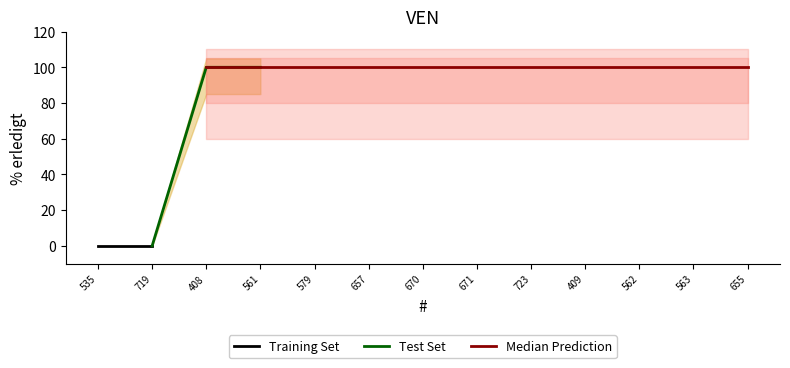

What is the greatest value displayed?

100